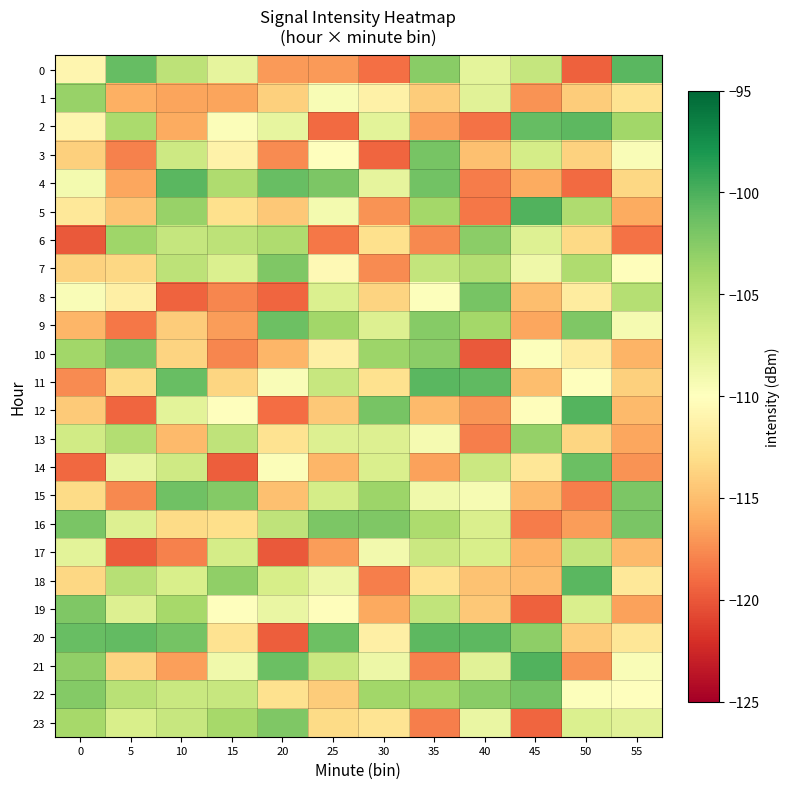

List the series in order of their peak value, lowest first.

17, 1, 13, 6, 7, 23, 19, 10, 16, 8, 3, 22, 15, 9, 14, 2, 20, 4, 0, 11, 18, 12, 5, 21